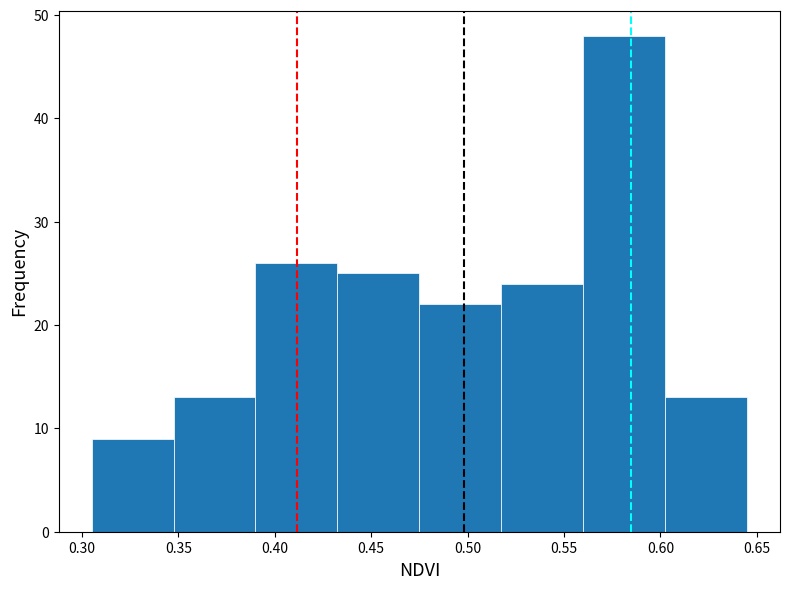

Reading left to right, list every bar in this chart as the range it spans on the x-axis followed by its height. Neither the bar edges nor the heights are printed on the chart, so give them approximately, as read against the axes.

0.305 to 0.350: 9
0.350 to 0.390: 13
0.390 to 0.435: 26
0.435 to 0.475: 25
0.475 to 0.520: 22
0.520 to 0.560: 24
0.560 to 0.605: 48
0.605 to 0.645: 13